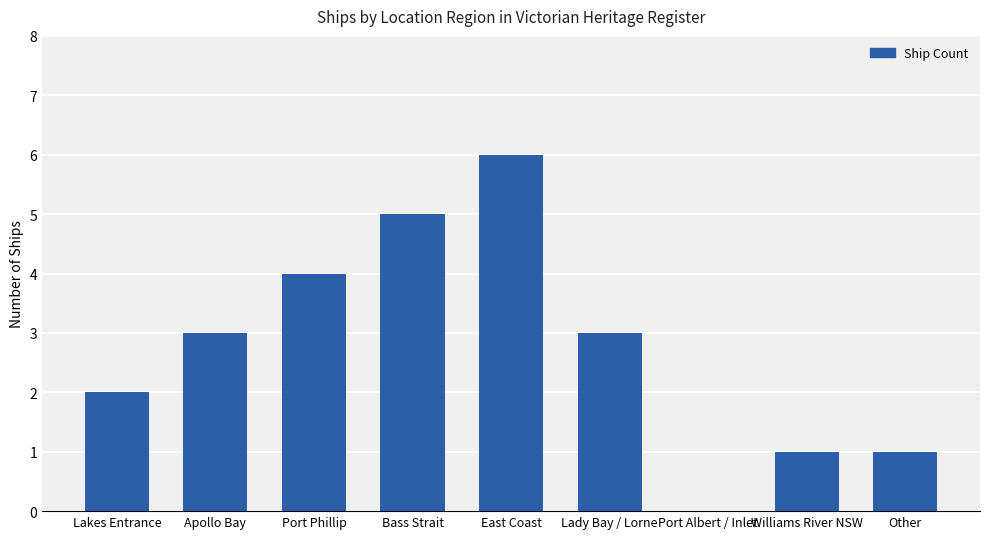

Are the bars horizontal?

No